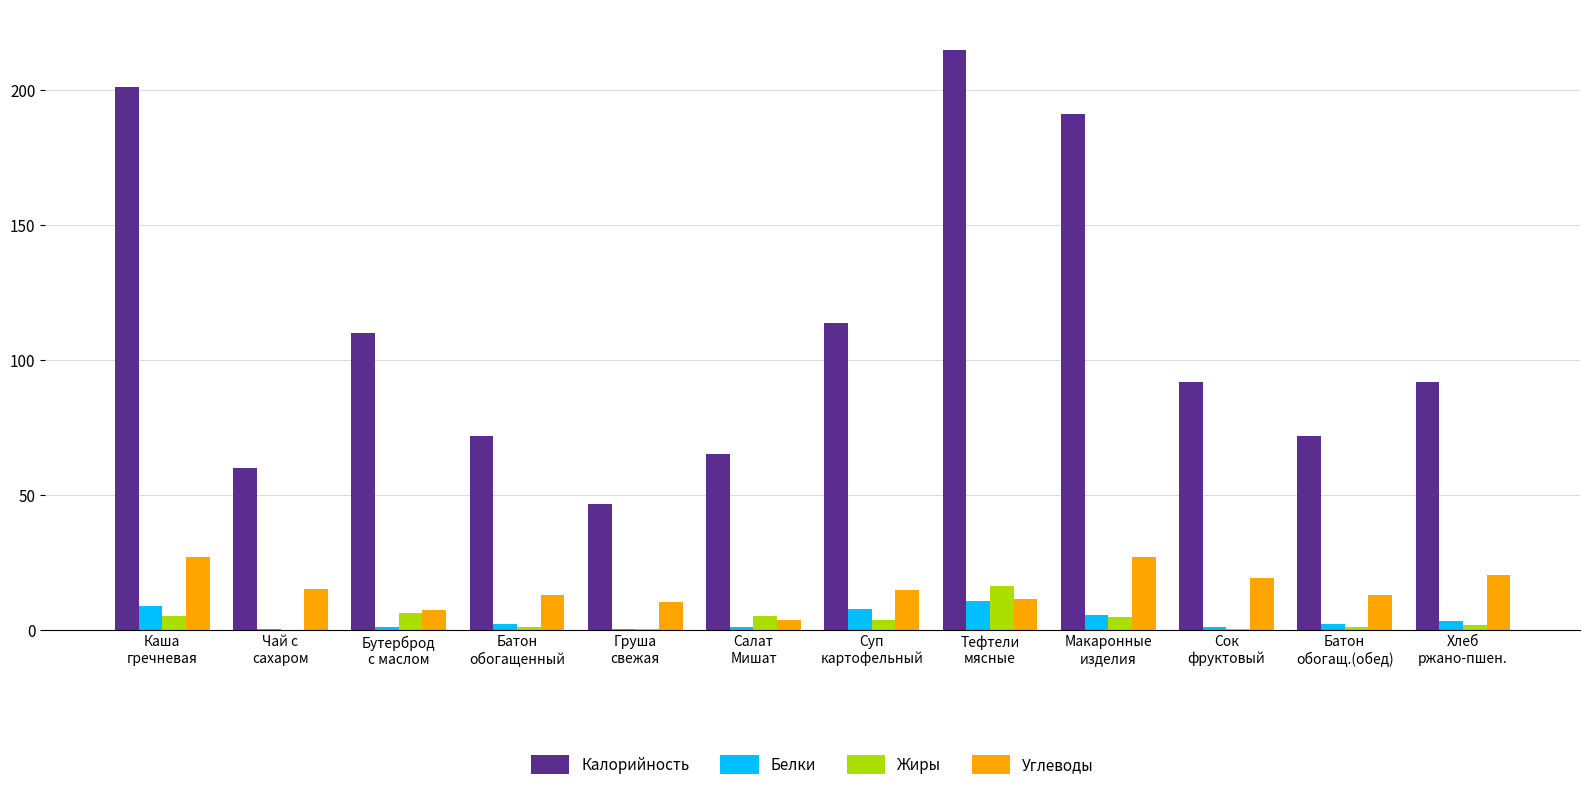

Is the value of Жиры at Бутерброд
с маслом greater than the value of Калорийность at Каша
гречневая?

No